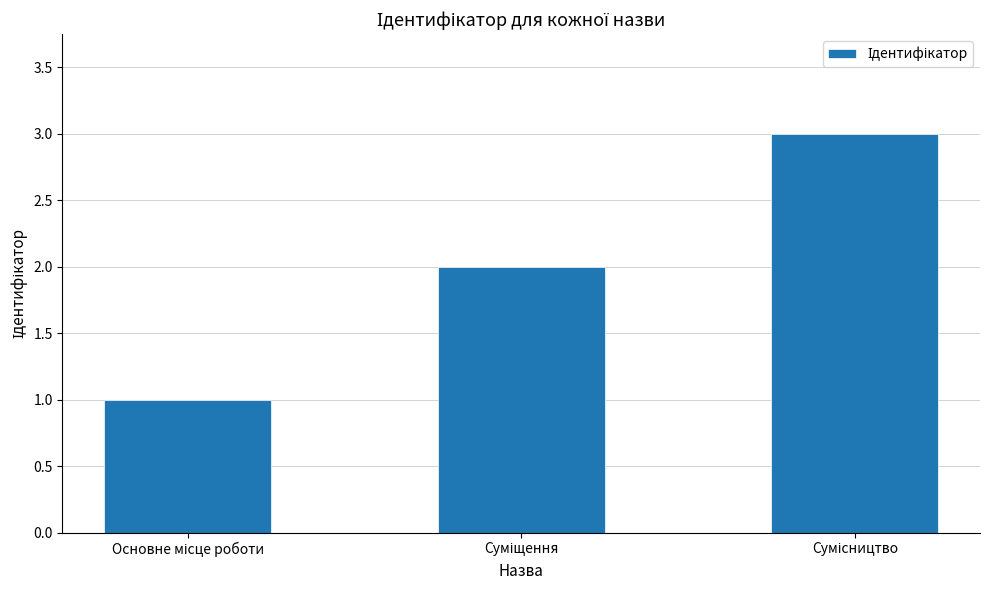

What is the maximum value shown in the chart?

3